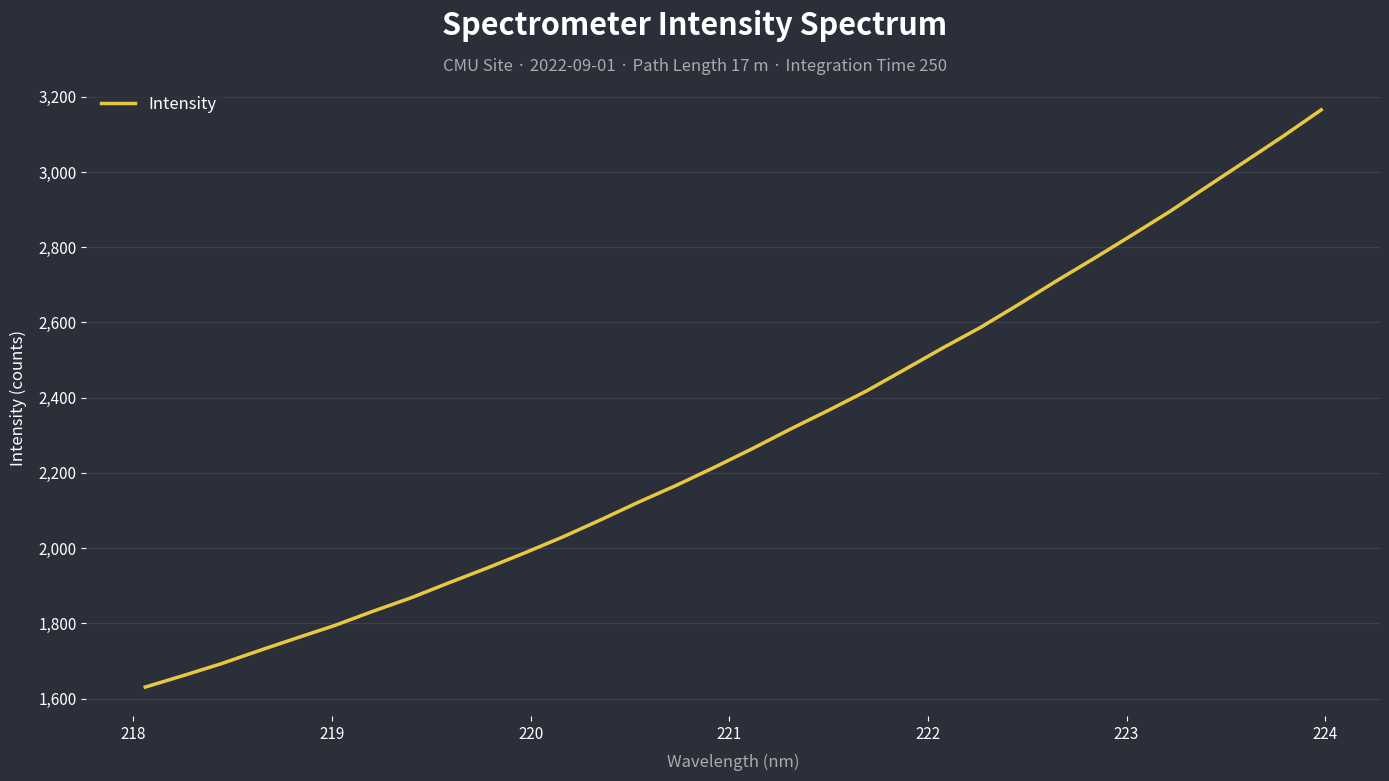

What is the minimum value shown in the chart?

1630.4